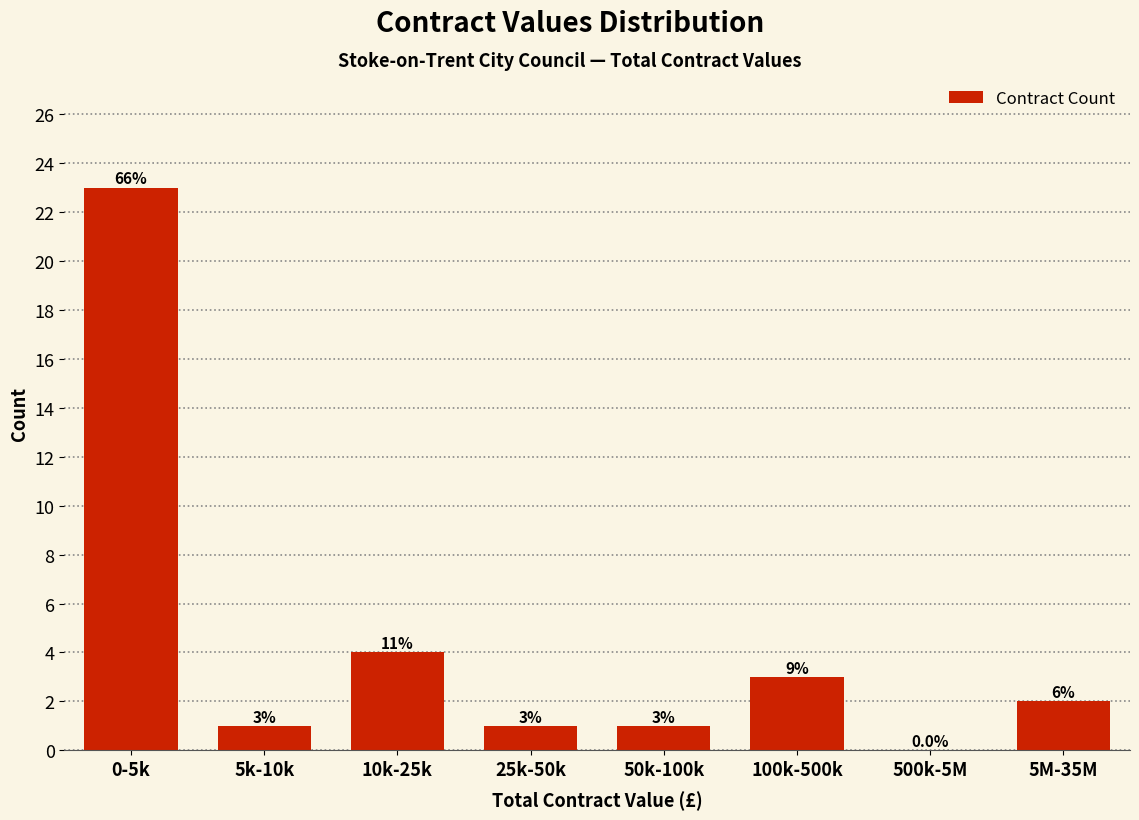

Reading left to right, what are all the values shown in this chart?

0-5k=23	5k-10k=1	10k-25k=4	25k-50k=1	50k-100k=1	100k-500k=3	500k-5M=0	5M-35M=2